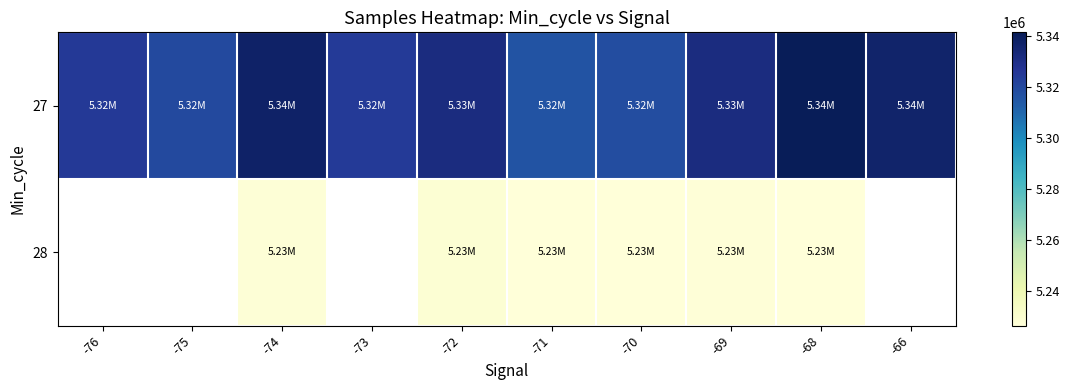

Is it true that 27 equals 5315966.0 at -71?

True